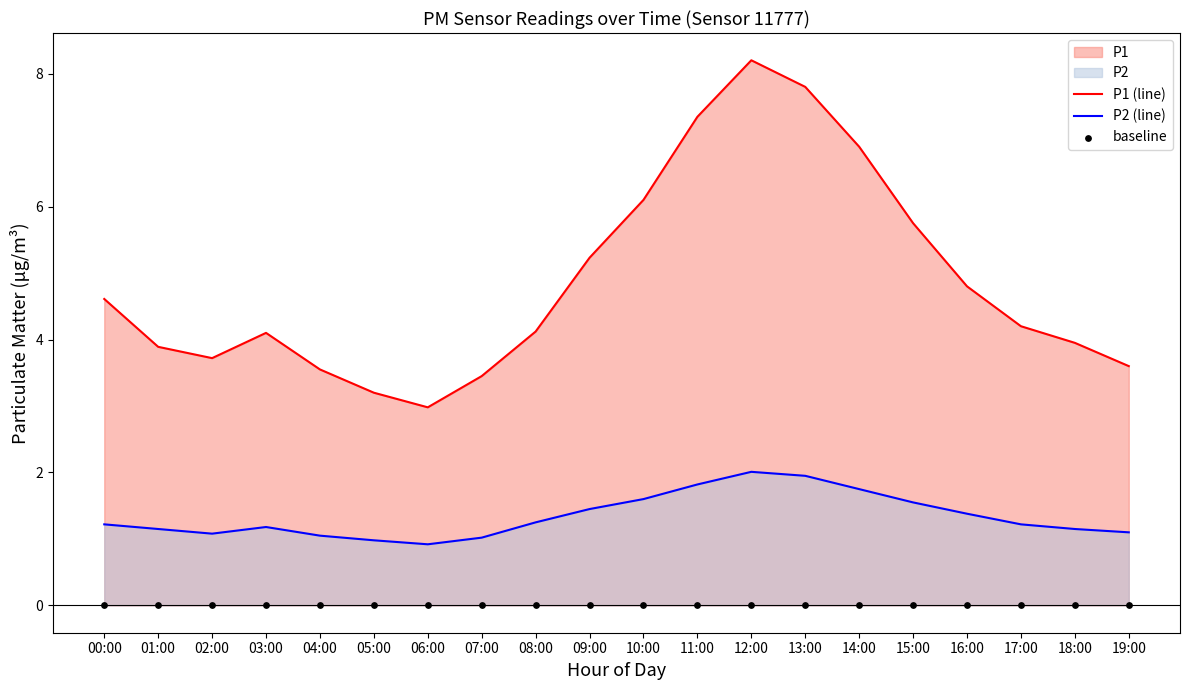

Which series has the largest total across all categories?

P1 (line)